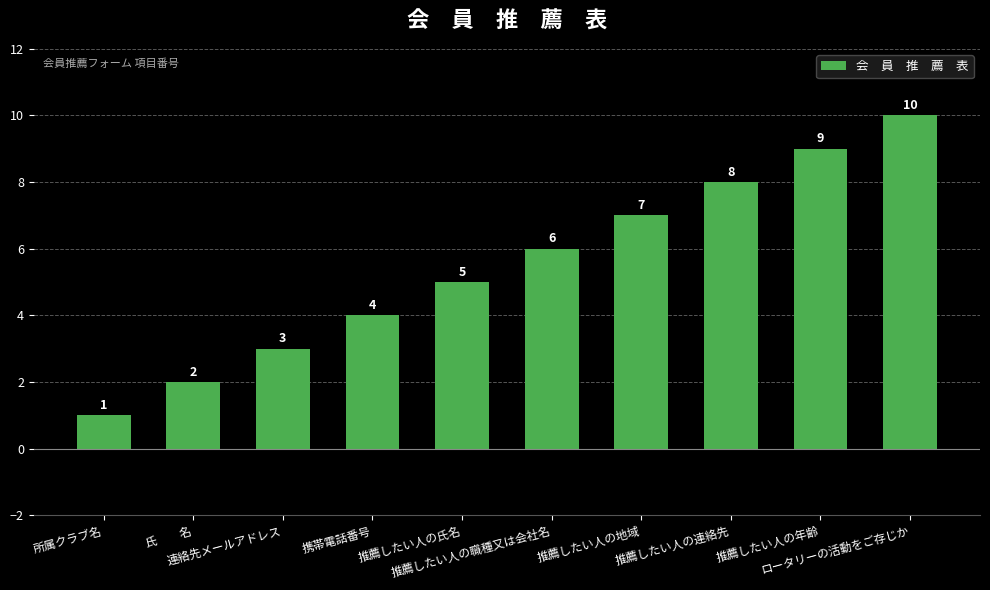

Rank the categories by value from highest to lowest.

ロータリーの活動をご存じか, 推薦したい人の年齢, 推薦したい人の連絡先, 推薦したい人の地域, 推薦したい人の職種又は会社名, 推薦したい人の氏名, 携帯電話番号, 連絡先メールアドレス, 氏　　名, 所属クラブ名